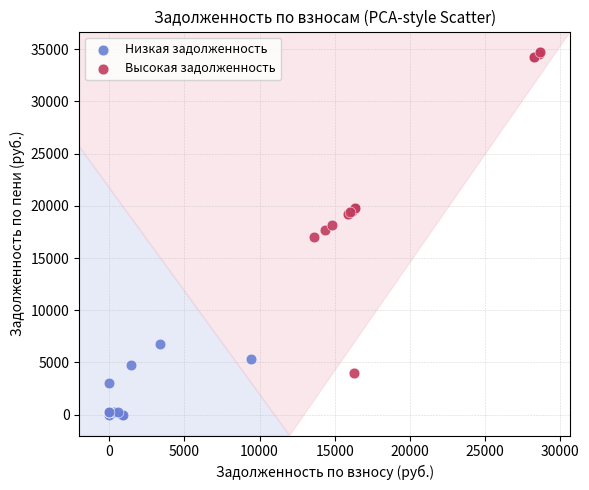

Which series contains the highest Y value?

Высокая задолженность